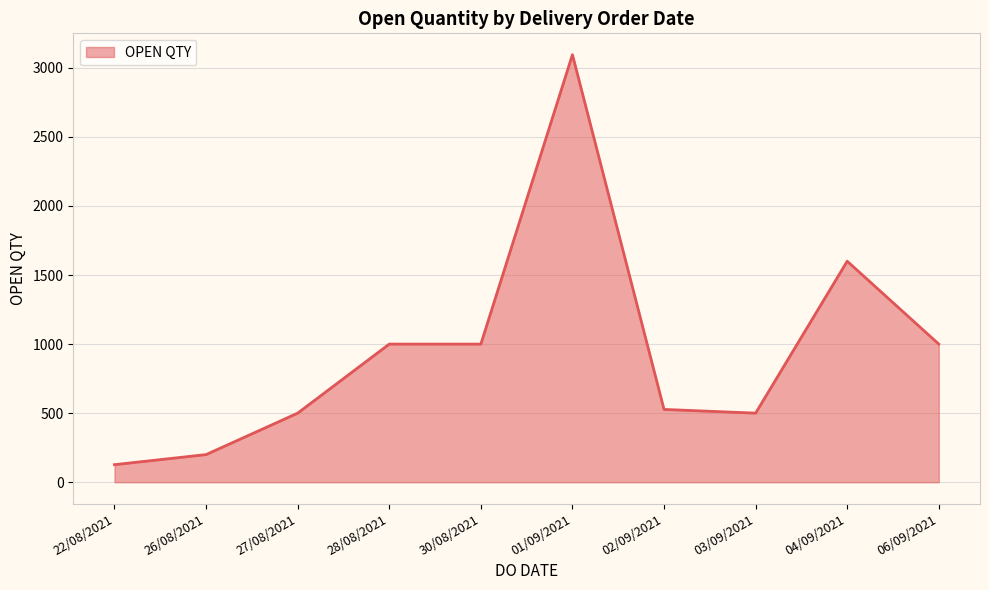

What is the greatest value displayed?

3095